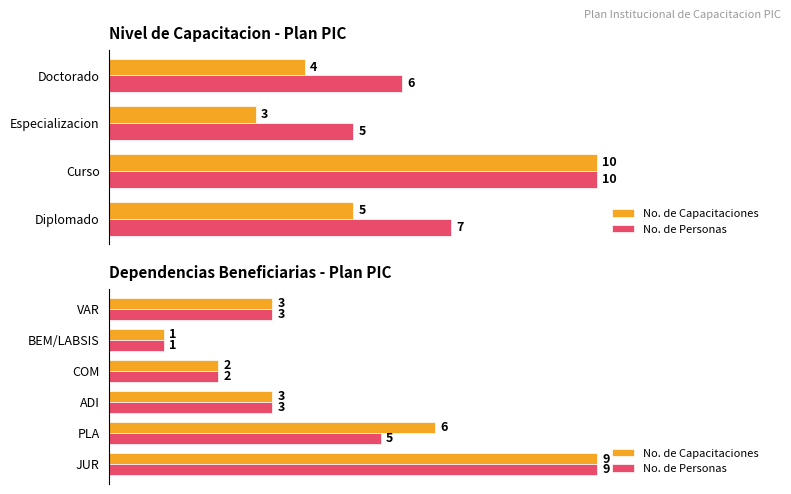

How many distinct data groups are displayed?

2